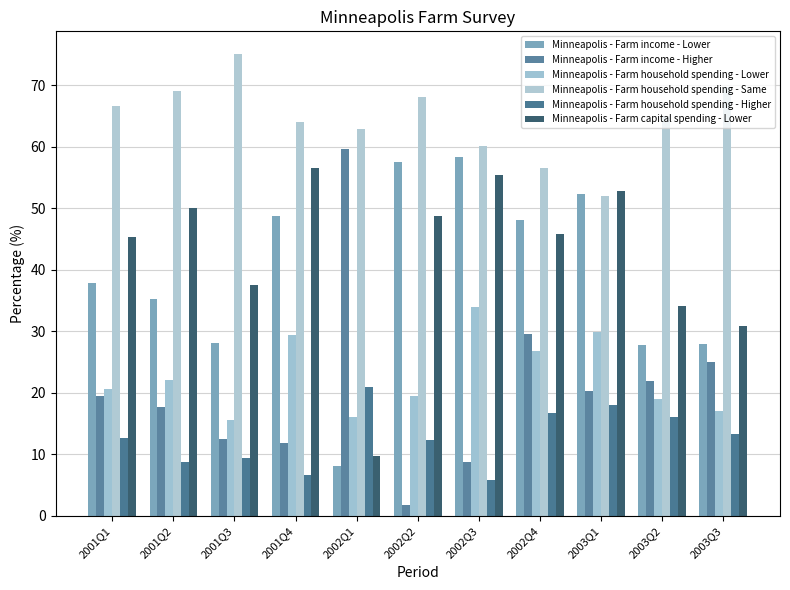

Is it true that Minneapolis - Farm income - Higher equals 19.5 at 2001Q1?

True